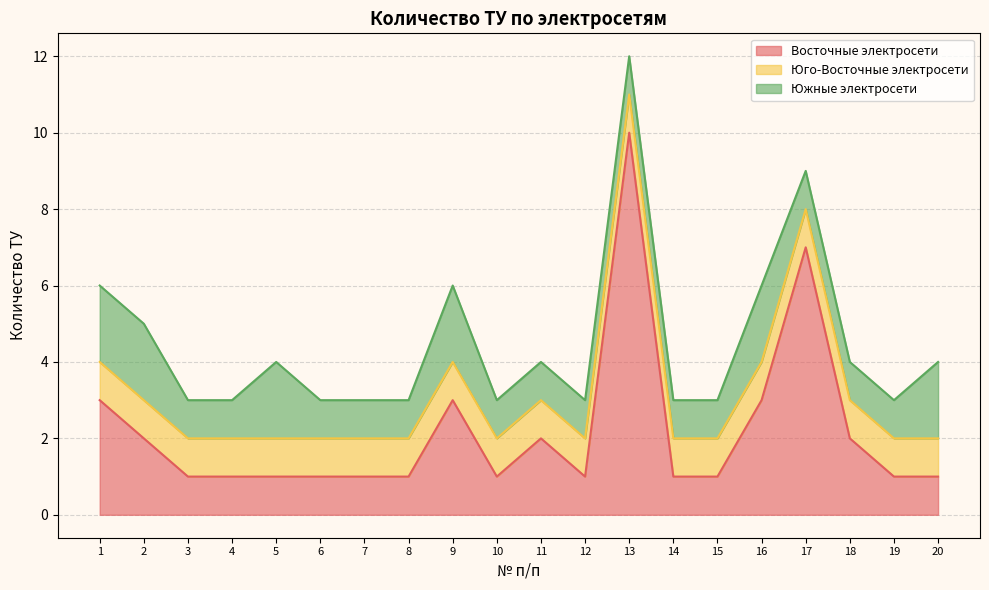

List the series in order of their peak value, lowest first.

Юго-Восточные электросети, Южные электросети, Восточные электросети